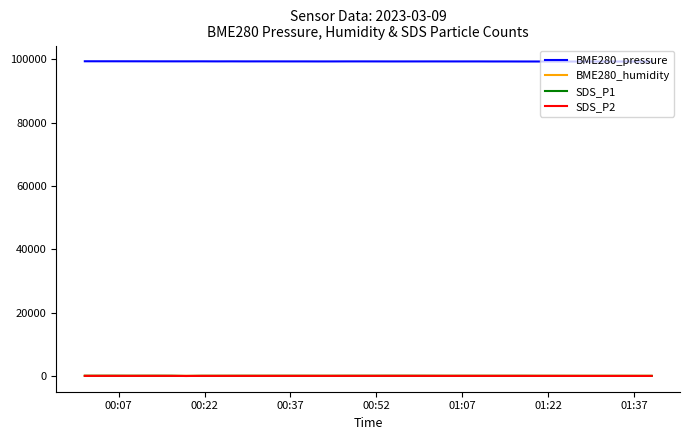

What is the greatest value displayed?

99359.7